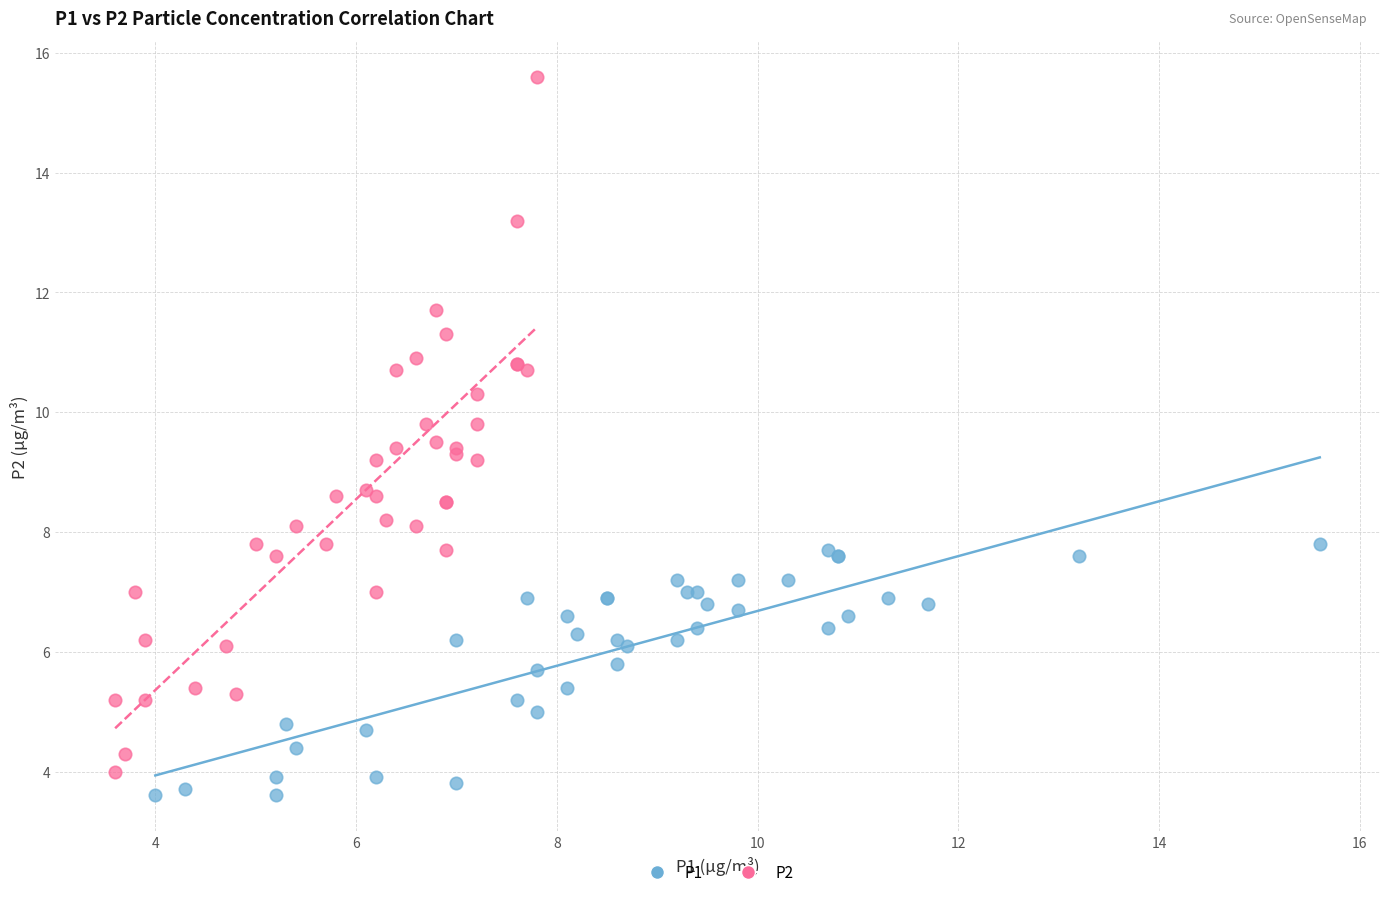

Which series has the largest Y range (max minus min)?

P2